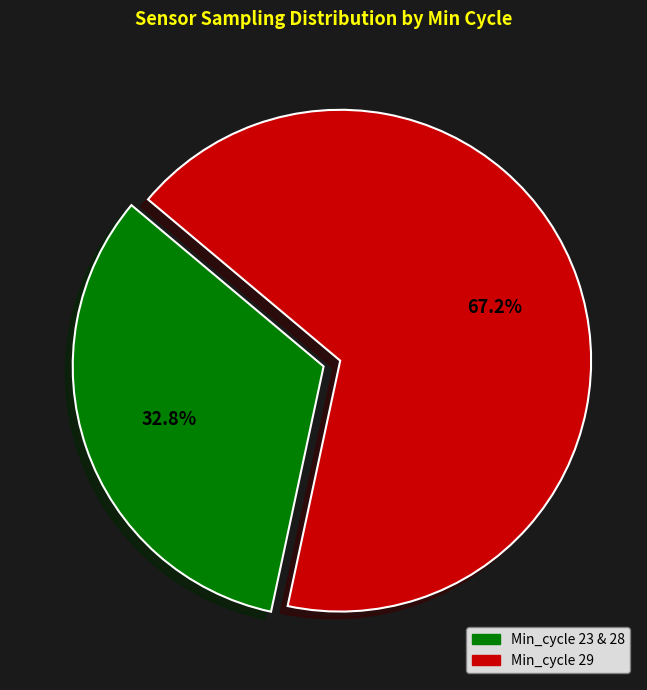

Does any single category account for the majority?

Yes